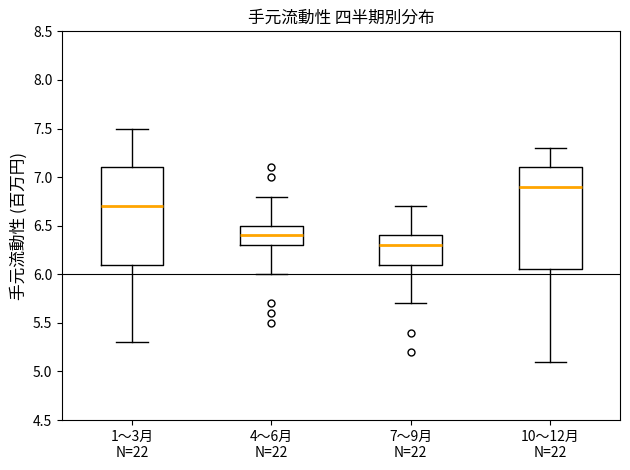

Where does the lower whisker of the box for 10～12月 N=22 end on the y-axis? The values are not printed on the chart, so give them approximately, as read against the axis.

5.10